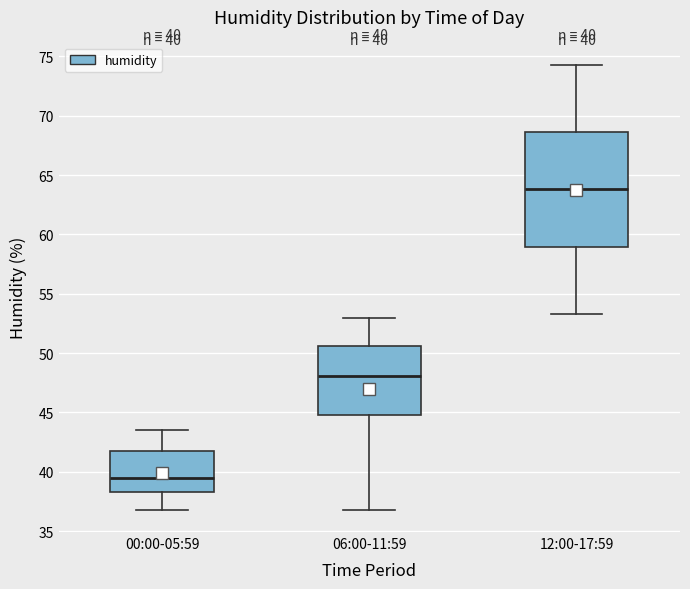

Which box's median line is the highest?

12:00-17:59